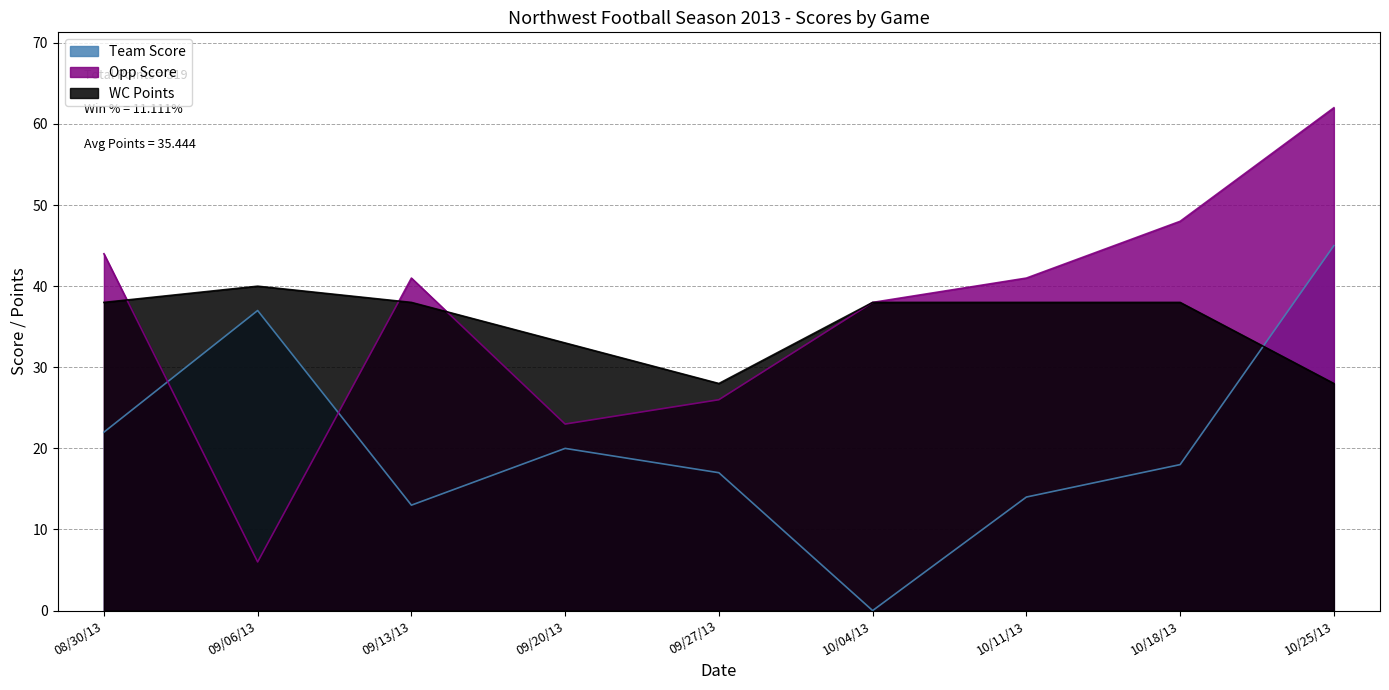

How many distinct data groups are displayed?

3